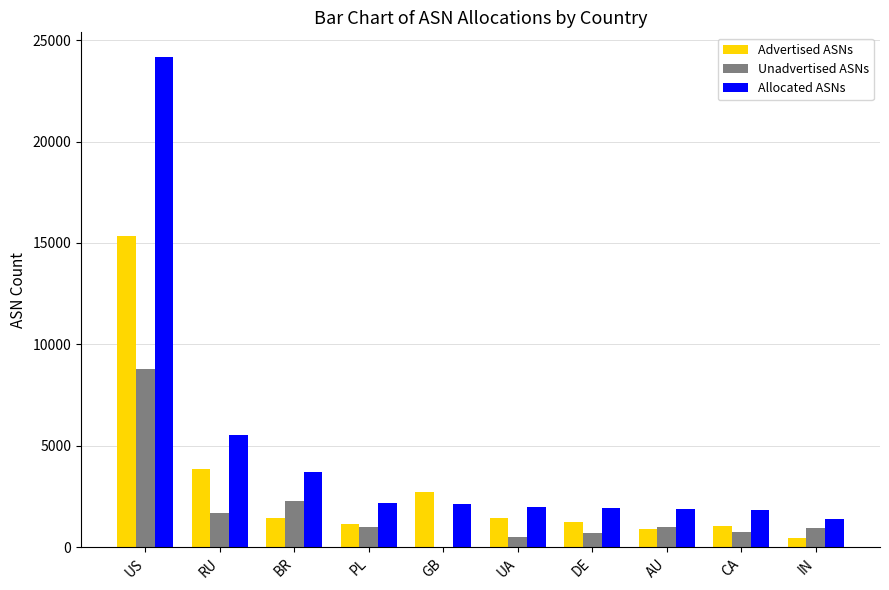

How many groups of bars are there?

10